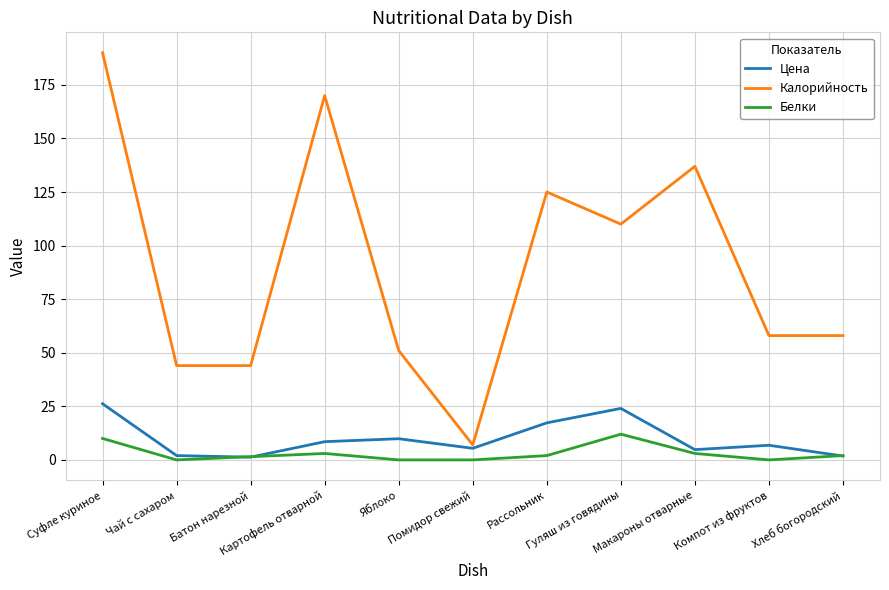

True or false: Калорийность and Белки intersect in this chart.

False